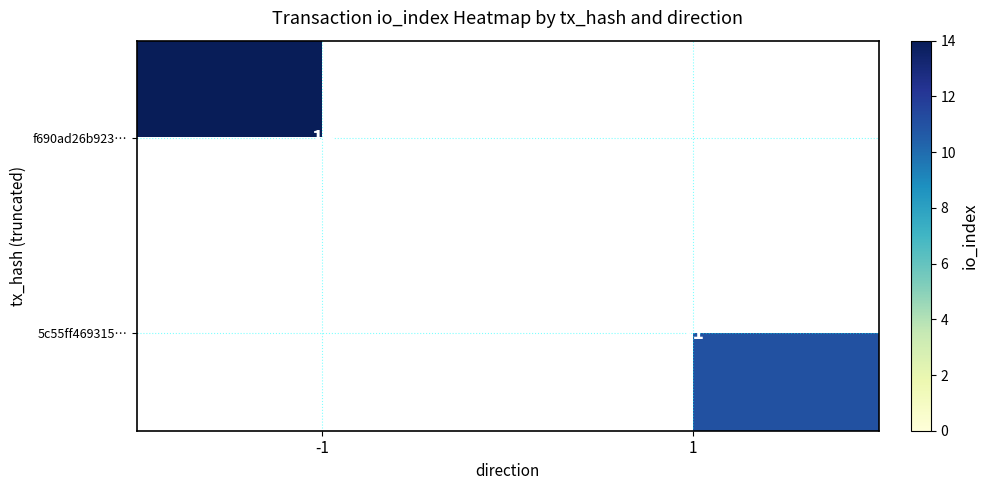

The value of 5c55ff469315… at 1 is 4. True or false?

False